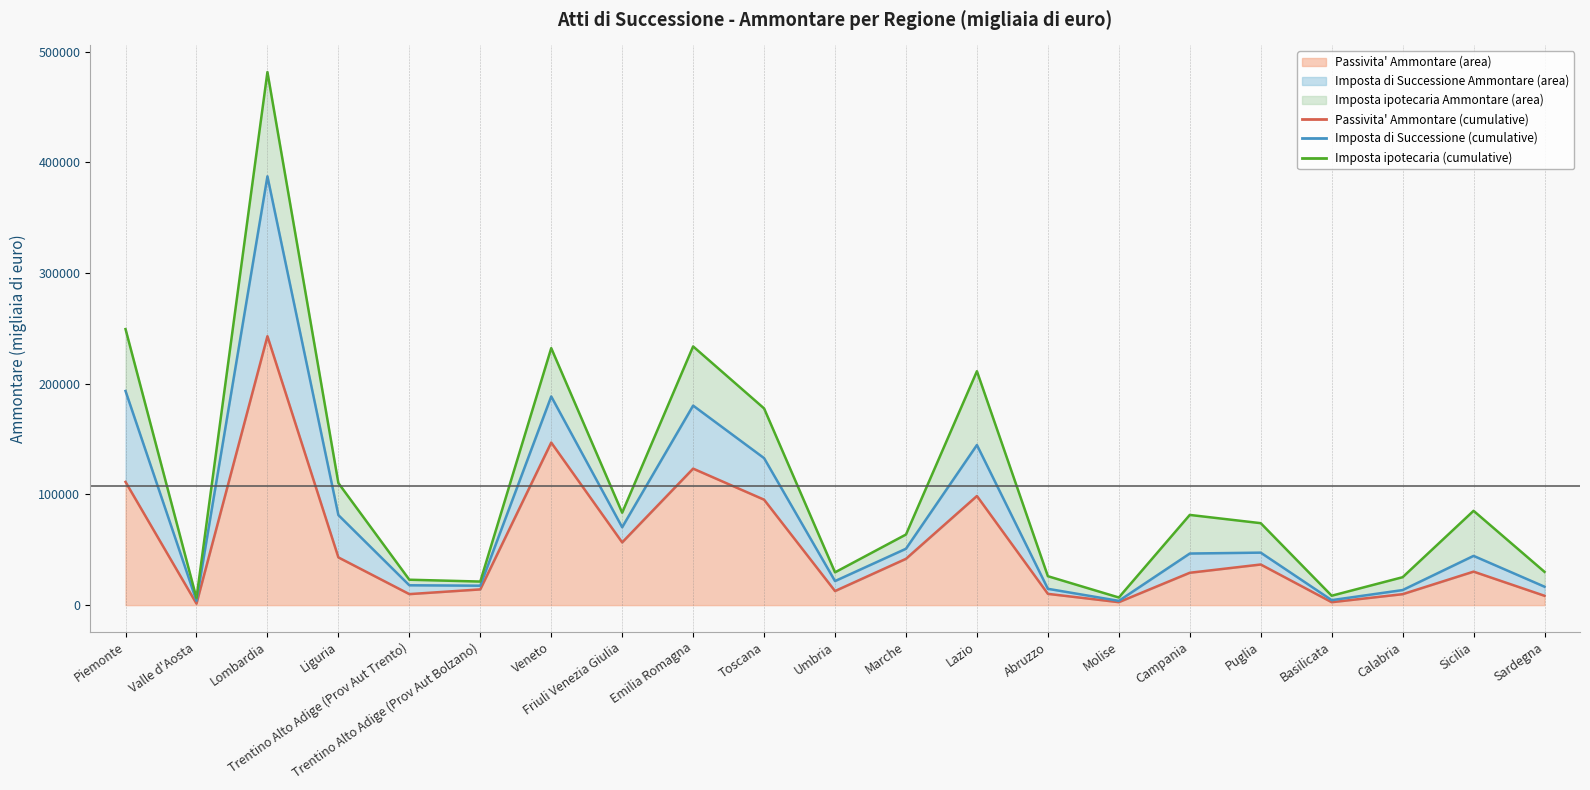

True or false: Imposta di Successione Ammontare (cumulative line) has more than 1 points higher than both neighbors.

True